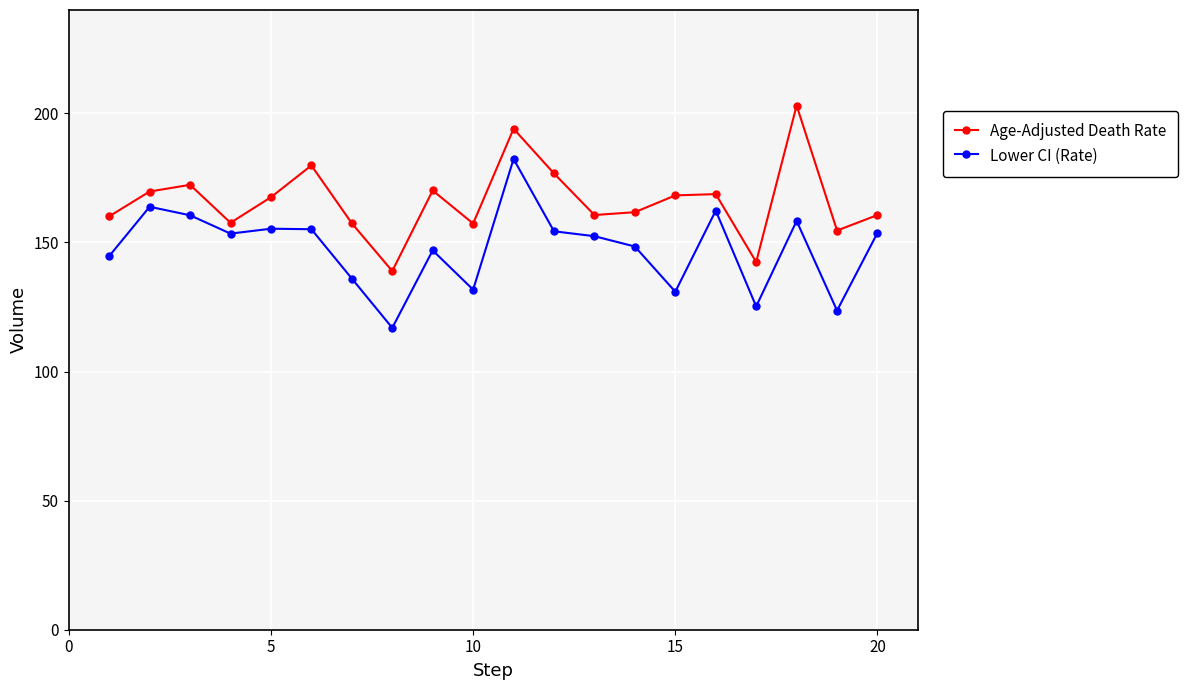

Which series has the largest total across all categories?

Age-Adjusted Death Rate